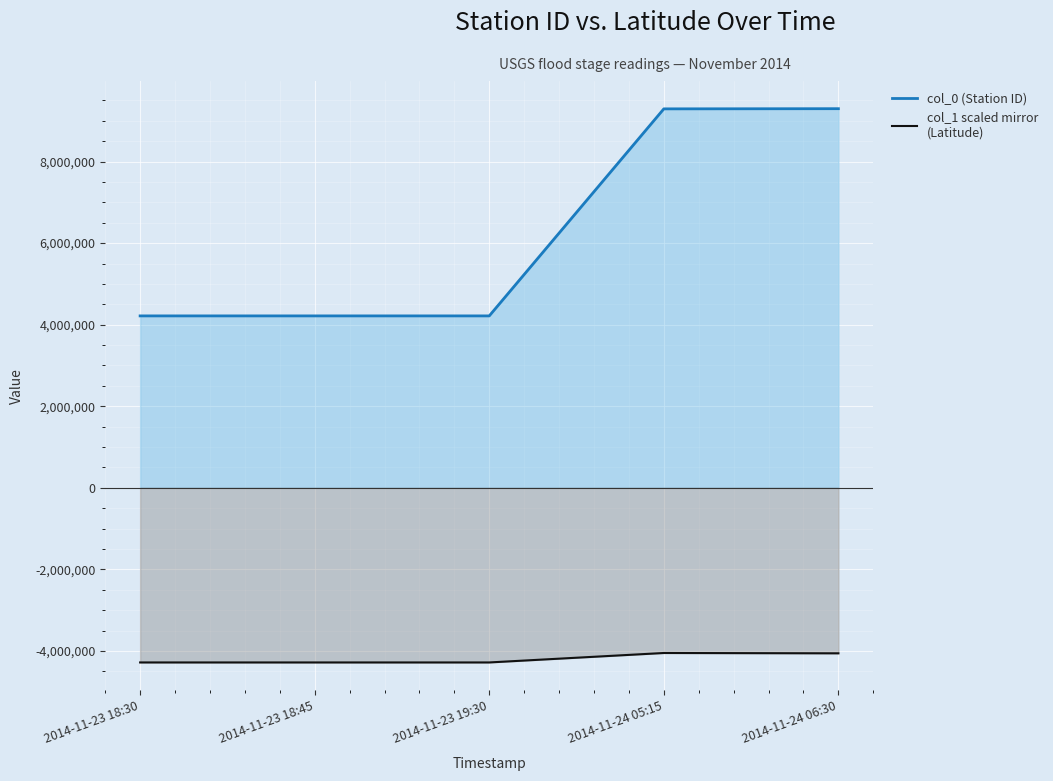

The value of col_0 at 2014-11-23 18:45 is 1973227.0. True or false?

False